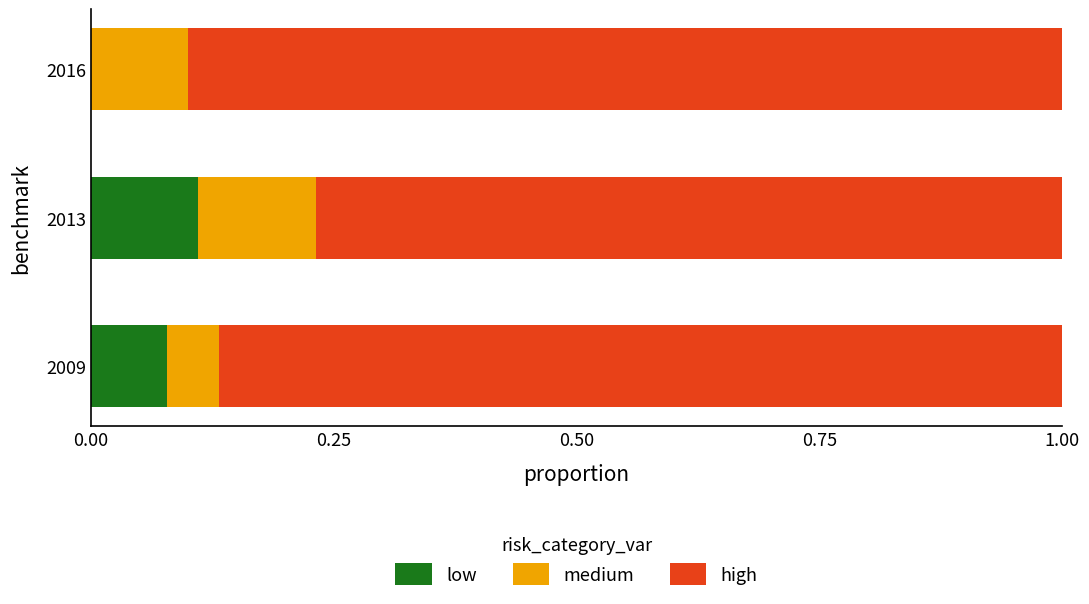

How many categories are shown in the chart?

3